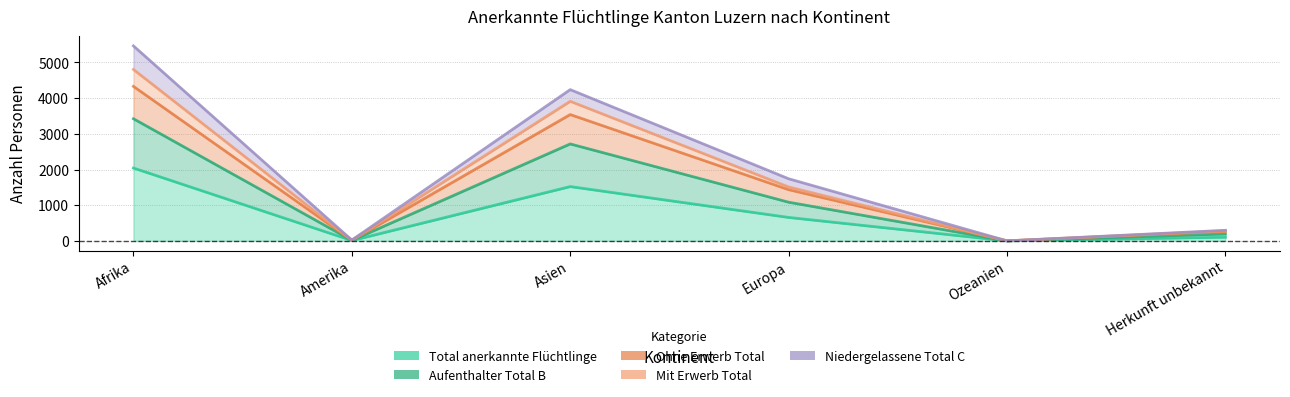

How many interior local peaks does the Total anerkannte Flüchtlinge series have?

1